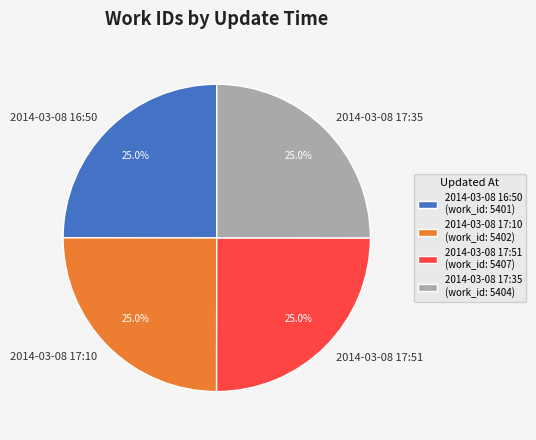

What portion of the pie excludes 2014-03-08 16:50?

75.0%